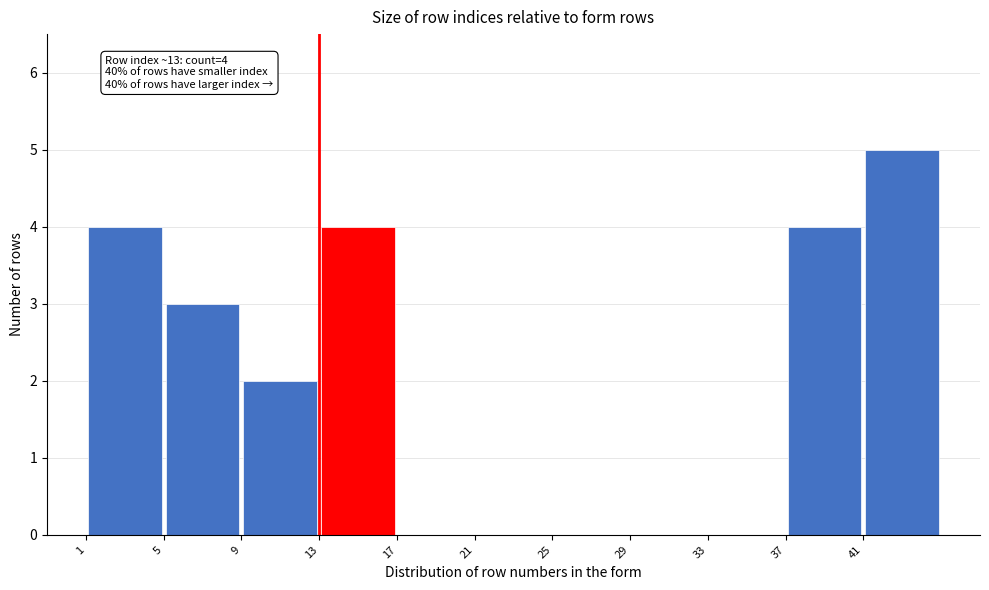

Which range on the x-axis has the tallest bar?

41 to 45